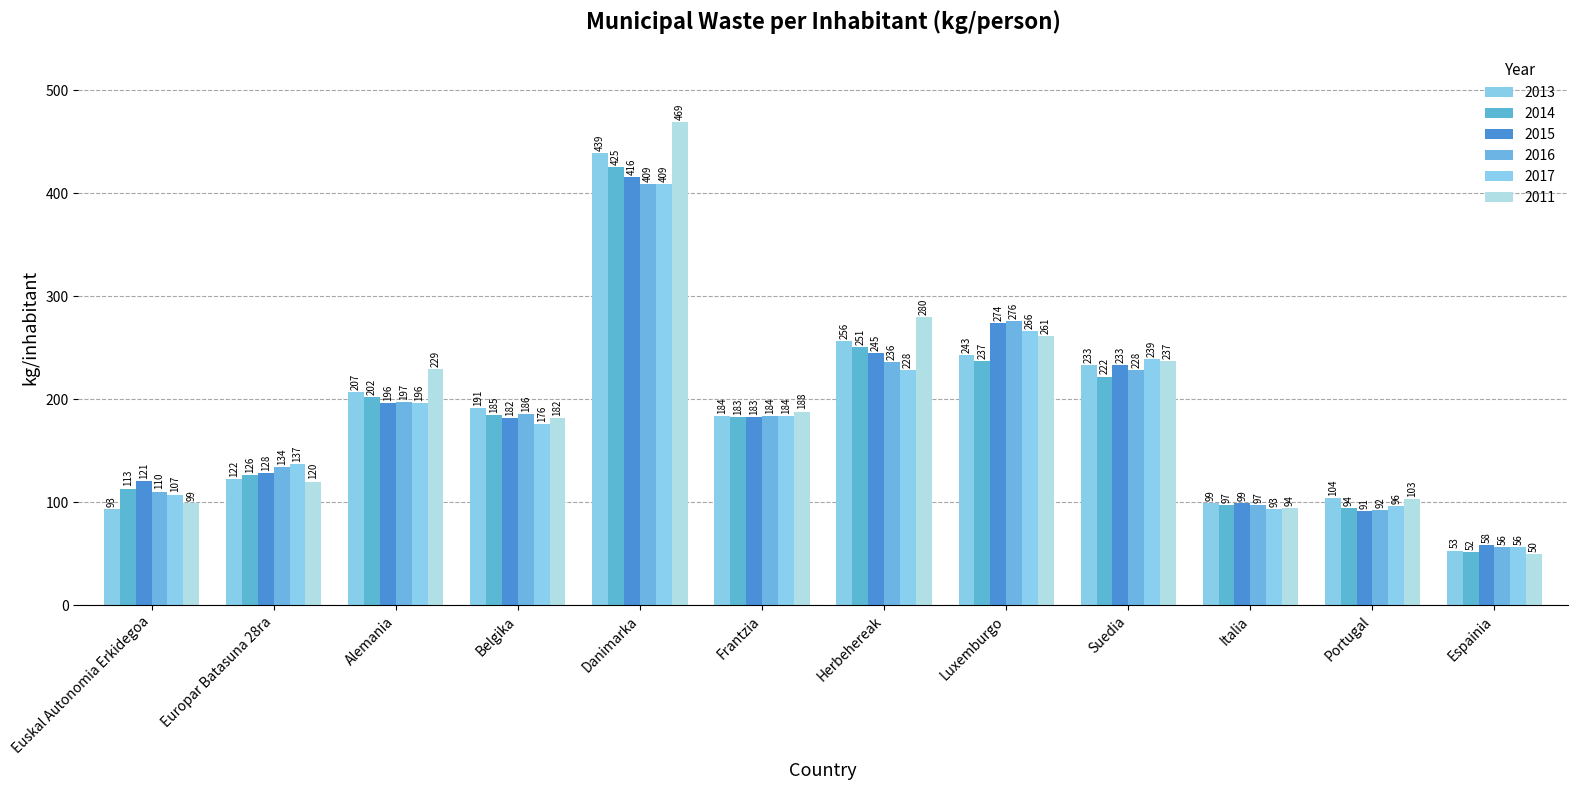

At which label does 2013 first exceed 191?

Alemania